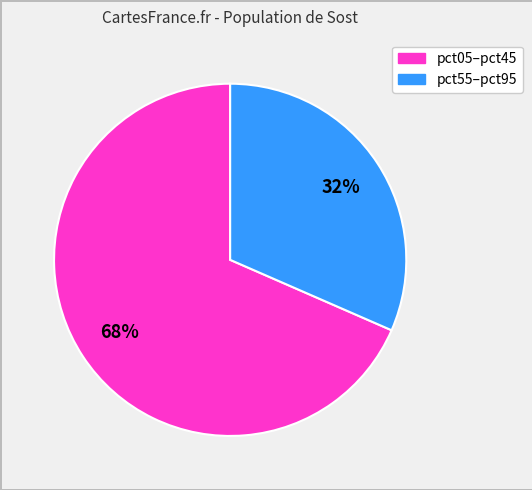

How many segments does this pie chart have?

2